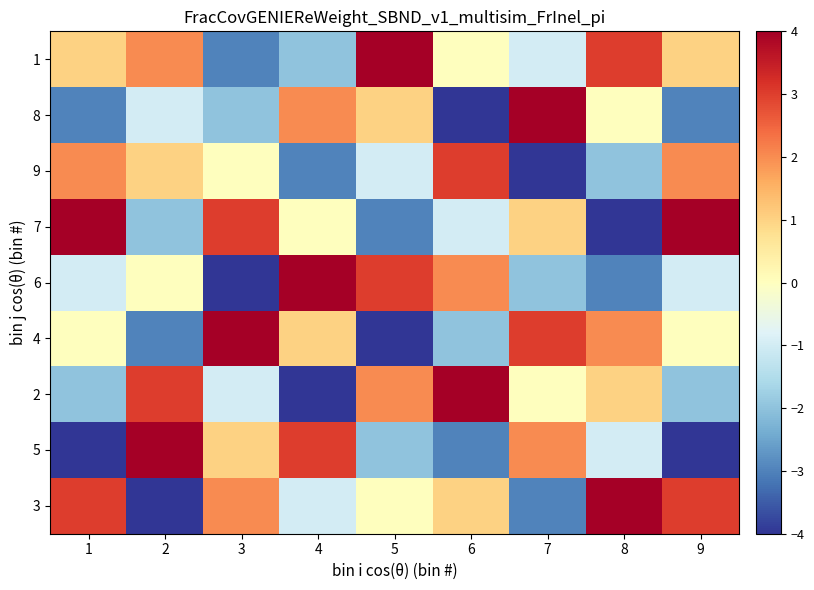

Which label corresponds to the largest value in the chart?

8